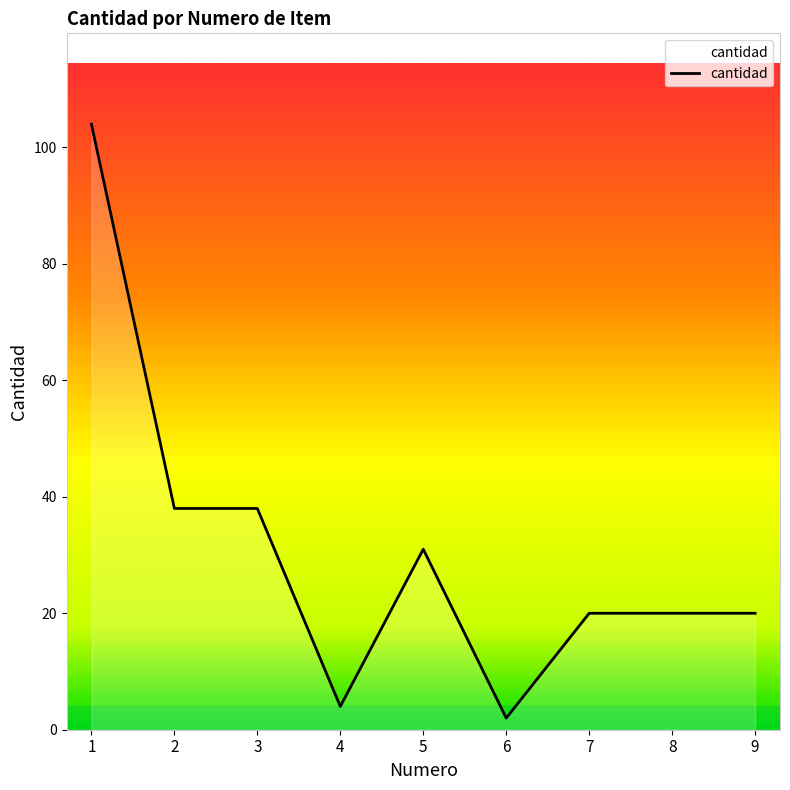

What is the ratio of the value at 2 to the value at 3?

1.0